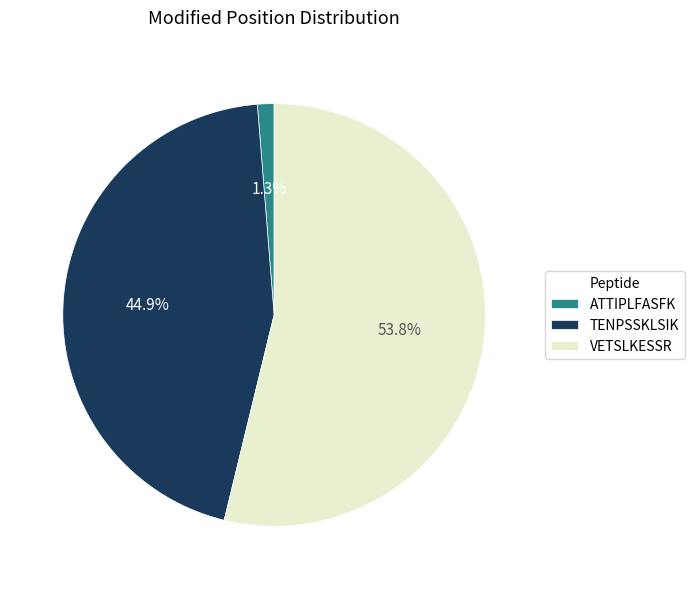

How many slices are in this pie chart?

3